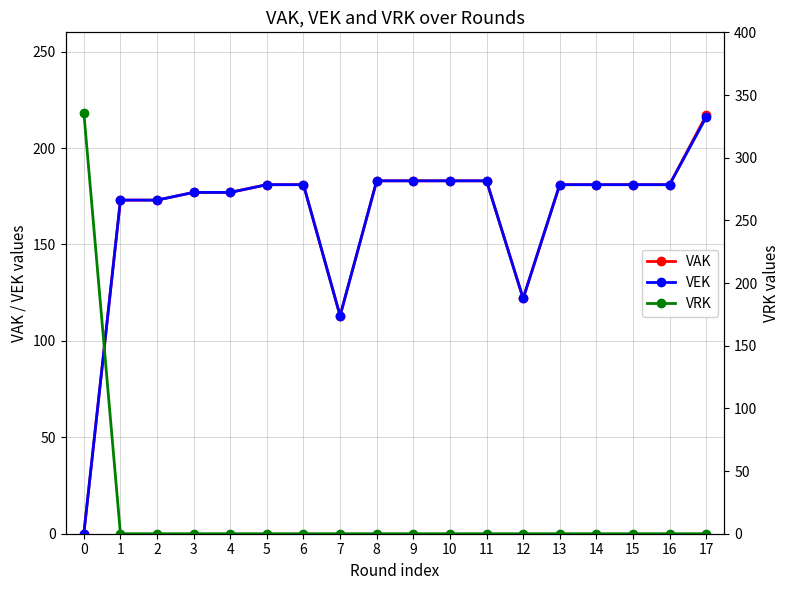

What is the difference between the maximum and minimum values in the VAK series?

217